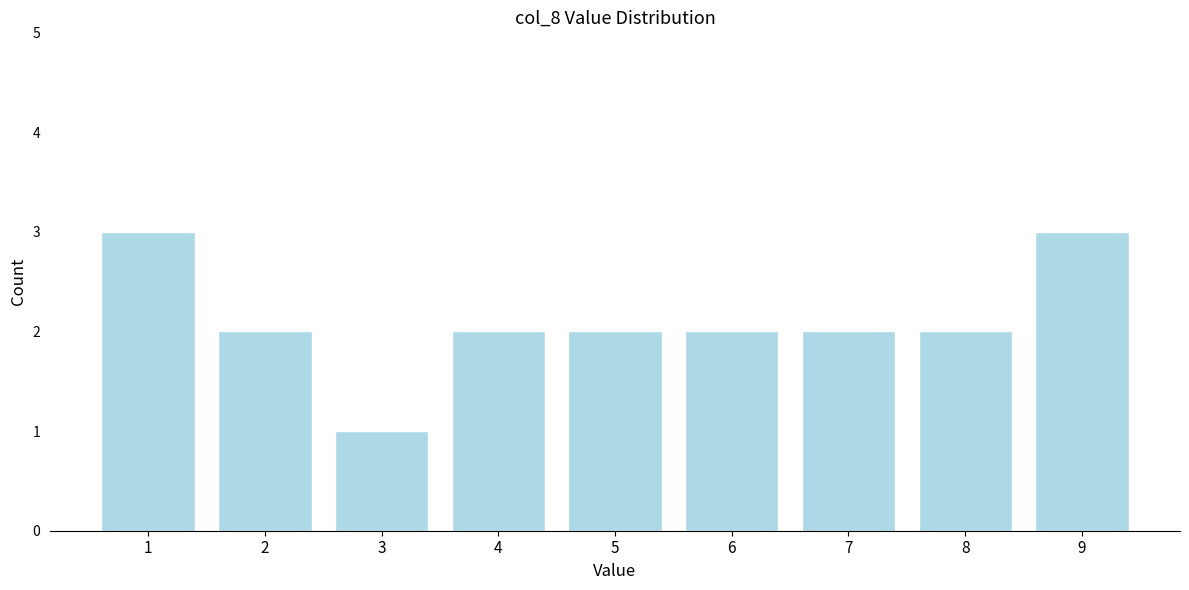

Reading left to right, transcribe all the data shown in this chart.

3	2	1	2	2	2	2	2	3